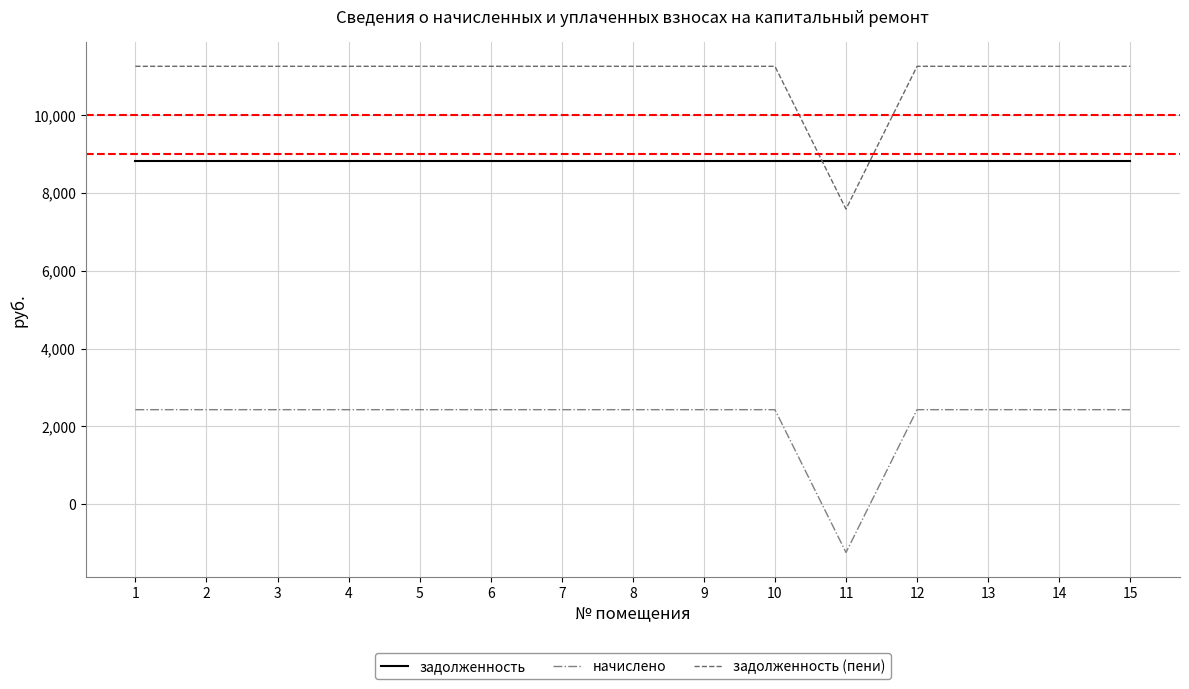

True or false: начислено and задолженность intersect in this chart.

False